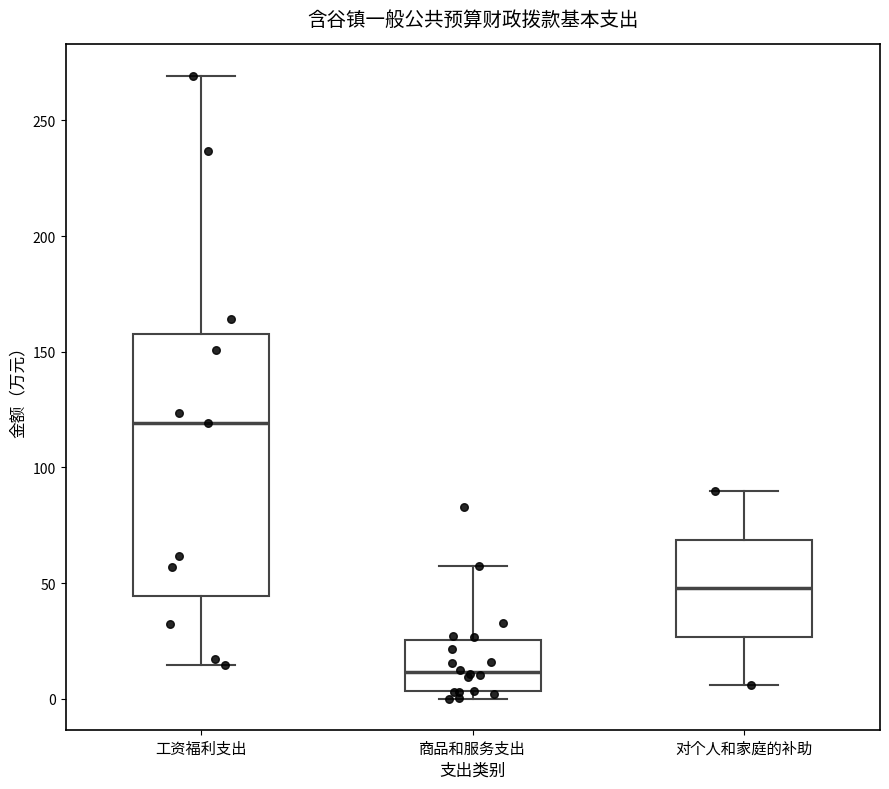

Reading left to right, transcribe this box plot: for each box, give where its median line is, the range the box spans, and where its two whiskers end, as read against the y-axis. The values are not printed on the chart, so give them approximately, as read against the axis.

工资福利支出: median 120, box 45 to 160, whiskers 15 to 270
商品和服务支出: median 10, box 5 to 25, whiskers 0 to 55
对个人和家庭的补助: median 50, box 25 to 70, whiskers 5 to 90